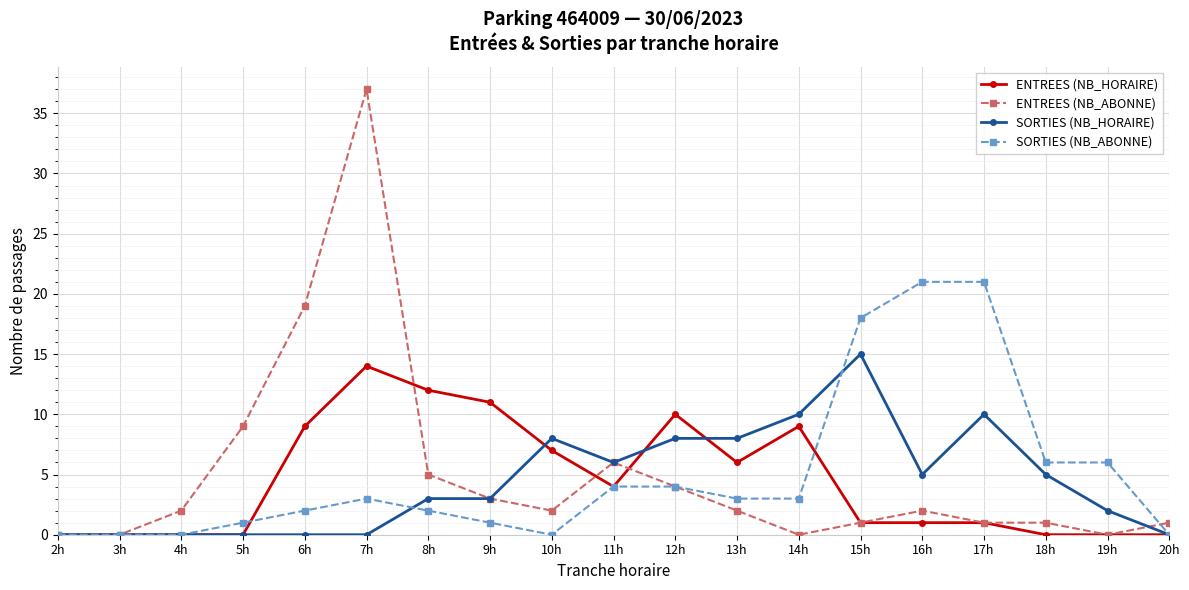

How many data points does each series have?

19